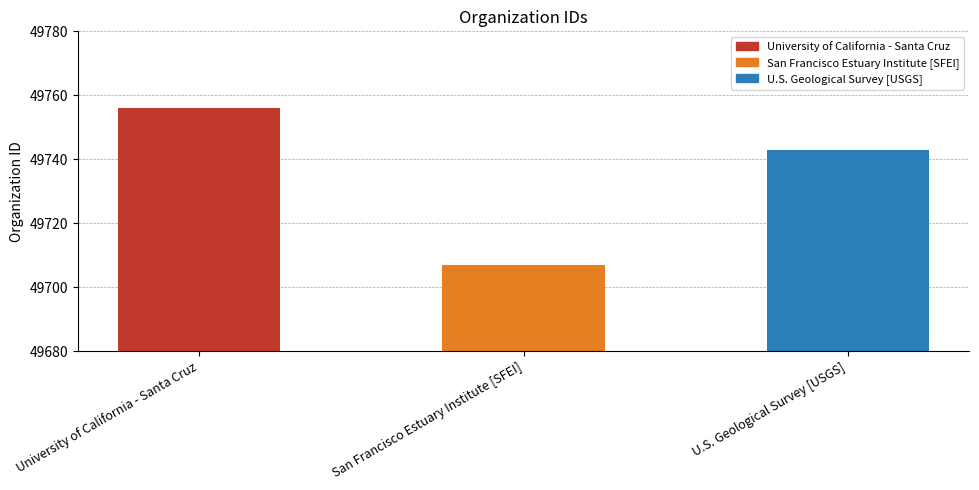

Between San Francisco Estuary Institute [SFEI] and U.S. Geological Survey [USGS], which is larger?

U.S. Geological Survey [USGS]